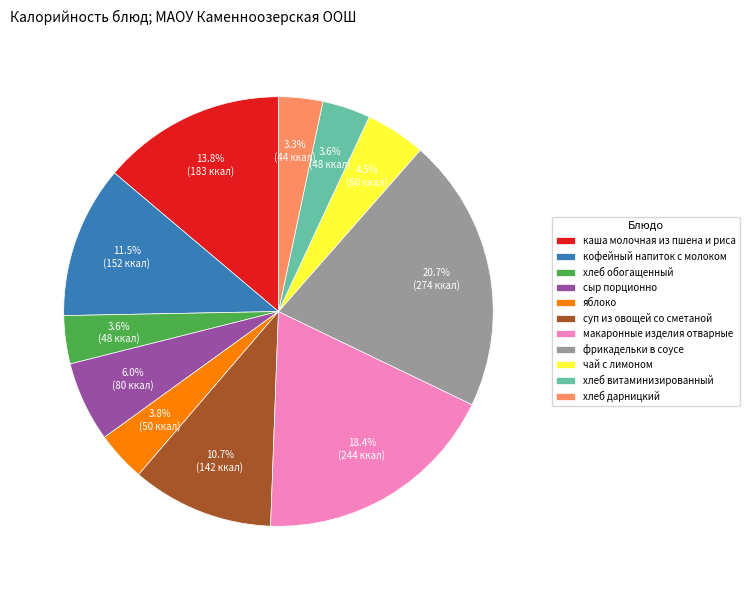

The каша молочная из пшена и риса slice represents 5% of the pie. True or false?

False